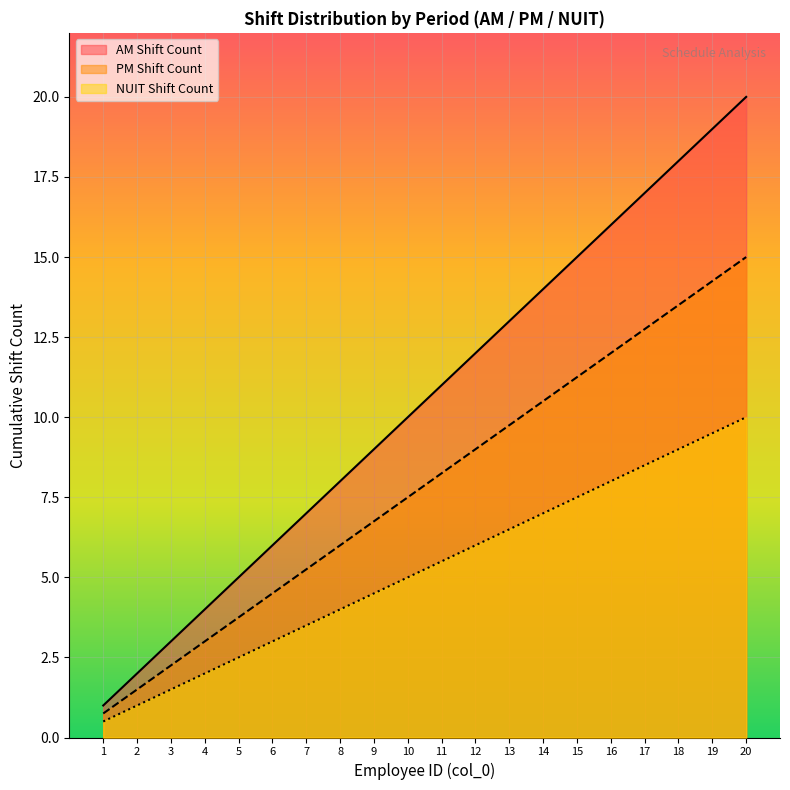

Which series has the widest spread of values?

AM Shift Count